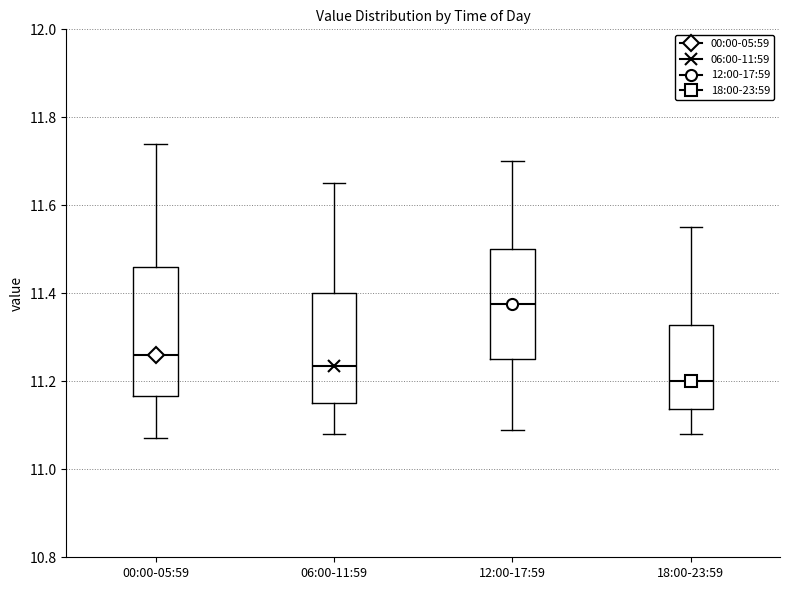

Reading left to right, transcribe this box plot: for each box, give where its median line is, the range the box spans, and where its two whiskers end, as read against the y-axis. The values are not printed on the chart, so give them approximately, as read against the axis.

00:00-05:59: median 11.26, box 11.16 to 11.46, whiskers 11.08 to 11.74
06:00-11:59: median 11.24, box 11.16 to 11.40, whiskers 11.08 to 11.66
12:00-17:59: median 11.38, box 11.26 to 11.50, whiskers 11.10 to 11.70
18:00-23:59: median 11.20, box 11.14 to 11.32, whiskers 11.08 to 11.56